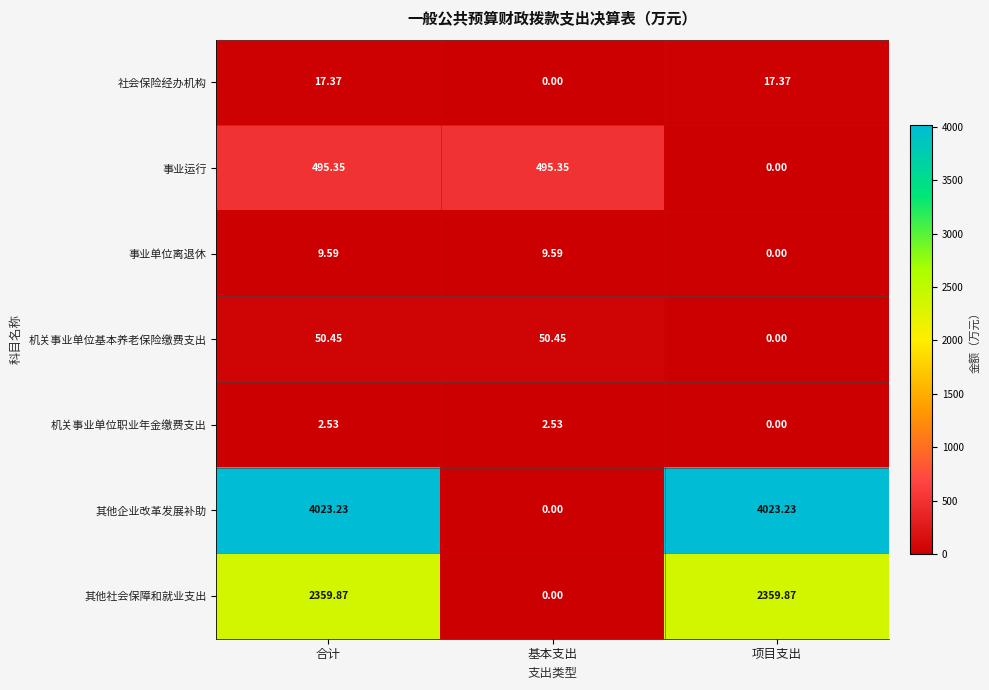

Between 基本支出 and 项目支出, which series saw the biggest shift?

其他企业改革发展补助